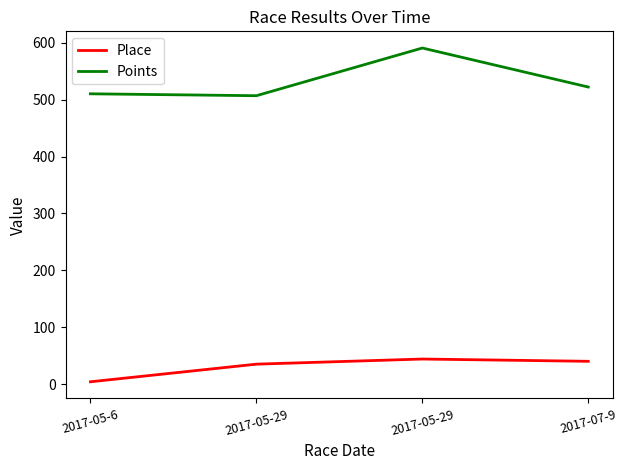

What are all the series names shown in the legend?

Place, Points